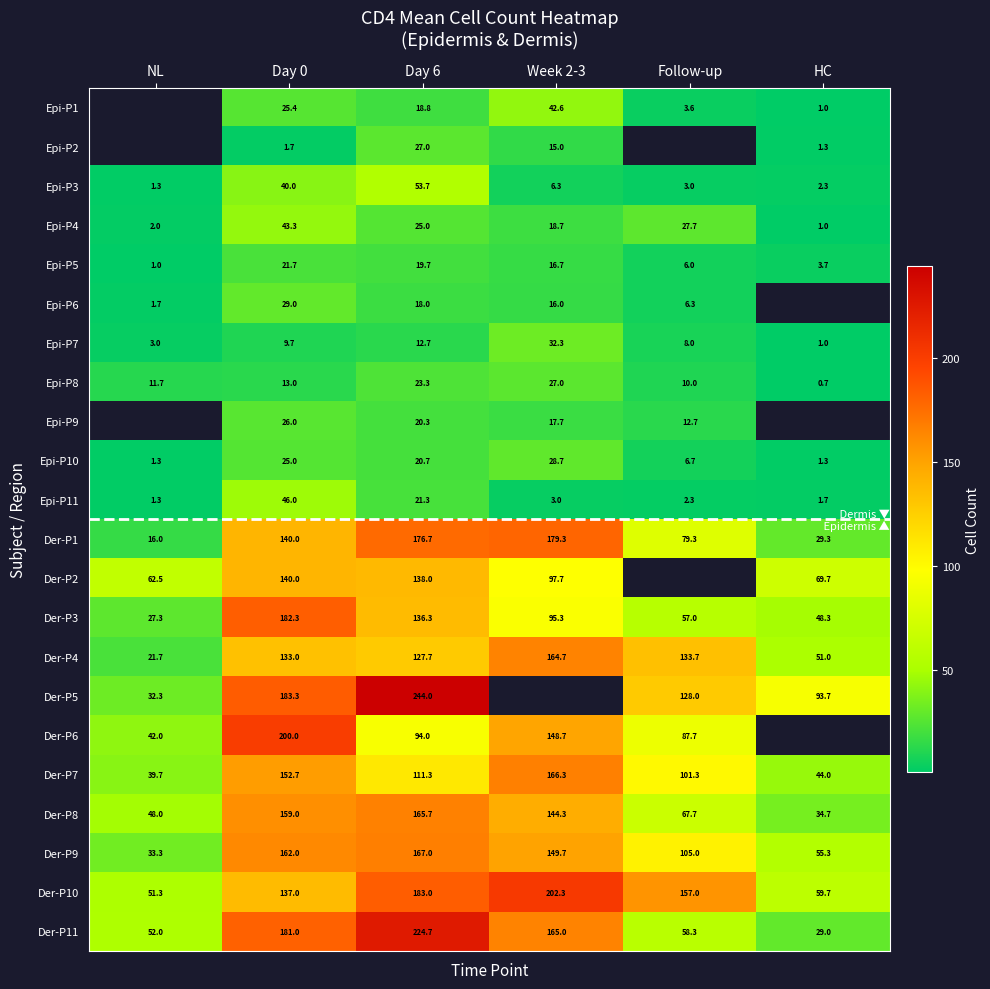

What is the total value across all series at Day 6?

2028.9